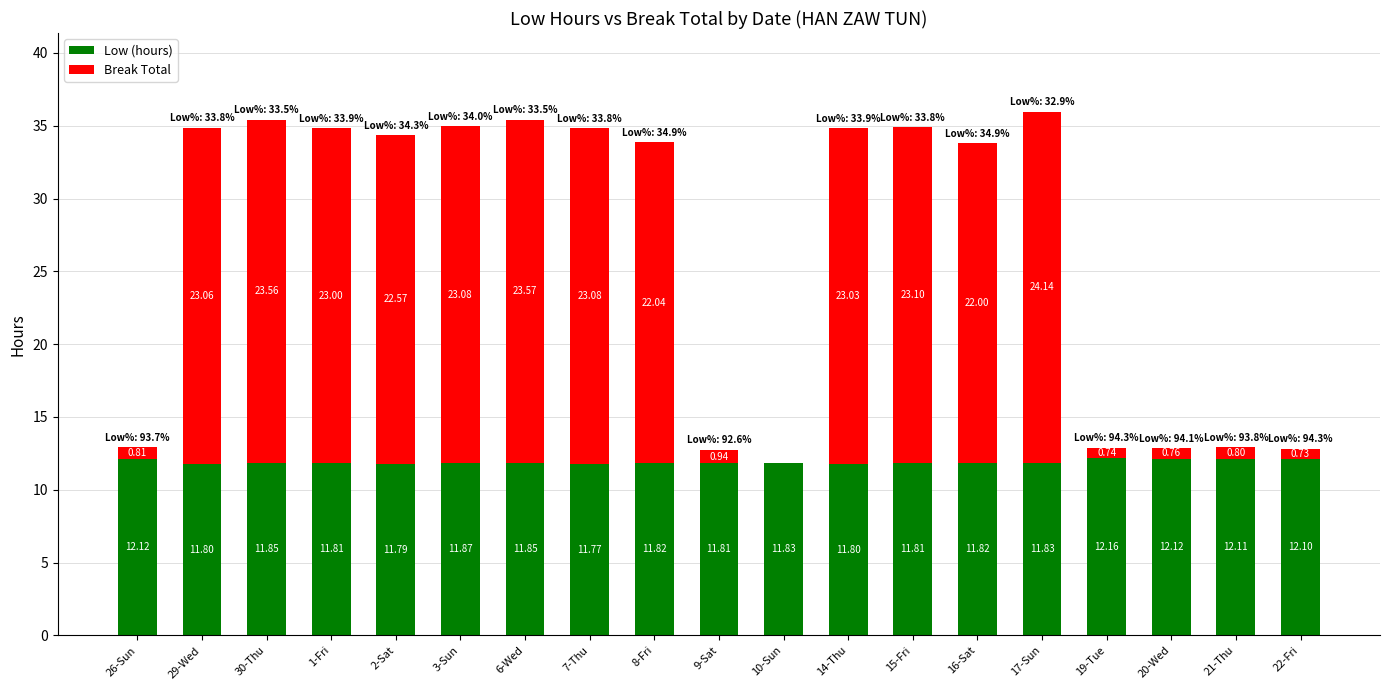

What is the total value across all series at 6-Wed?

35.4